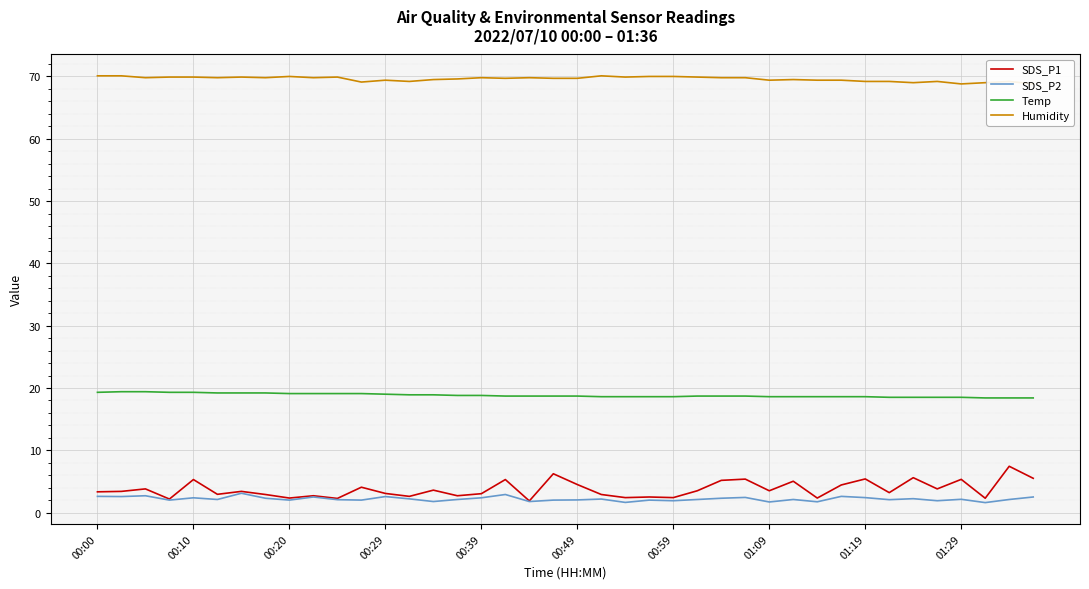

True or false: Temp and SDS_P2 intersect in this chart.

False